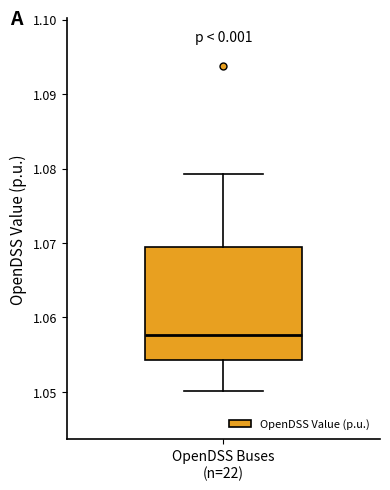

Where does the upper whisker of the box for OpenDSS Buses (n=22) end on the y-axis? The values are not printed on the chart, so give them approximately, as read against the axis.

1.079